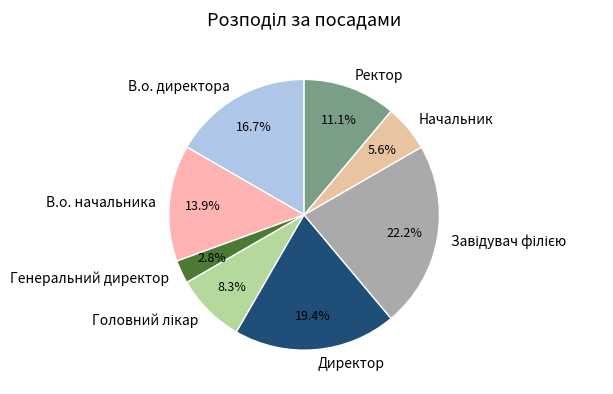

Which slice is the smallest?

Генеральний директор